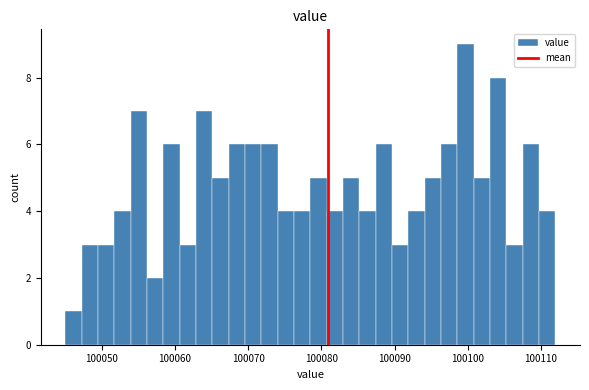

Read against the x-axis, roughly where is the centre of the tallest bar?

100100